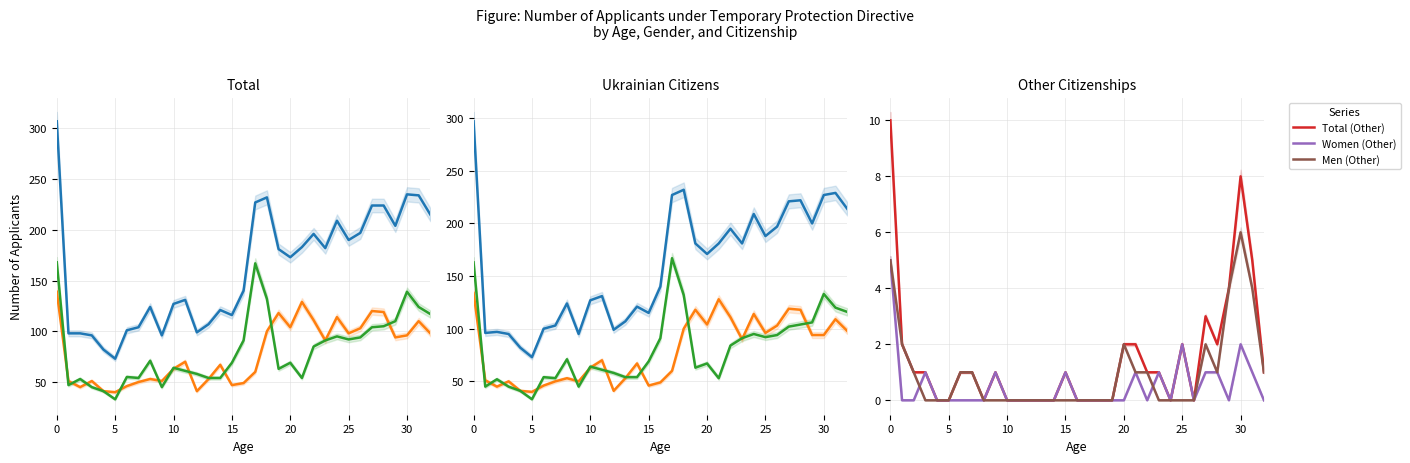

Is the value of Women (Other) at 32 greater than the value of Women at 31?

No